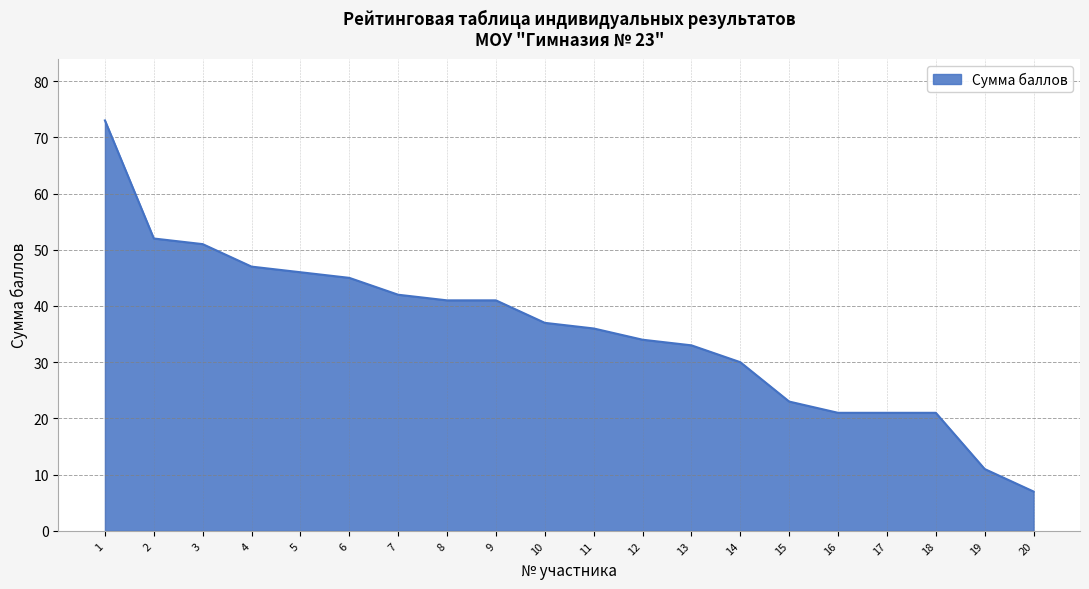

The chart shows a value of 3 at 20. True or false?

False